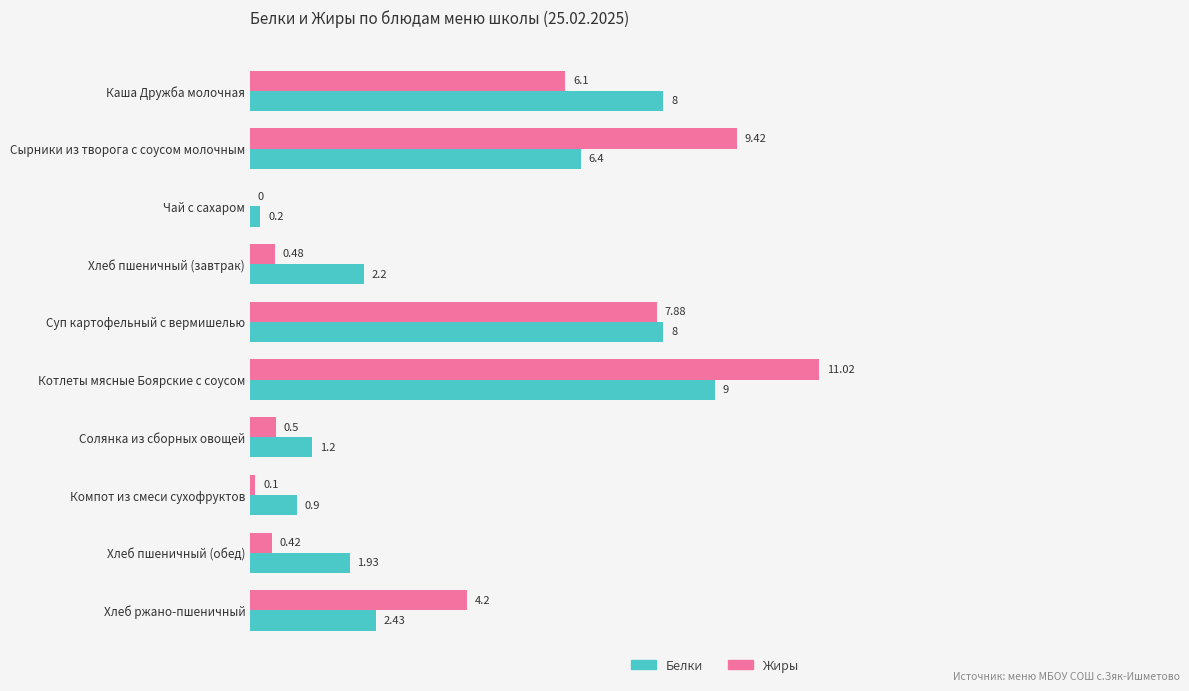

What is the sum of the Белки values at Солянка из сборных овощей and Чай с сахаром?

1.4